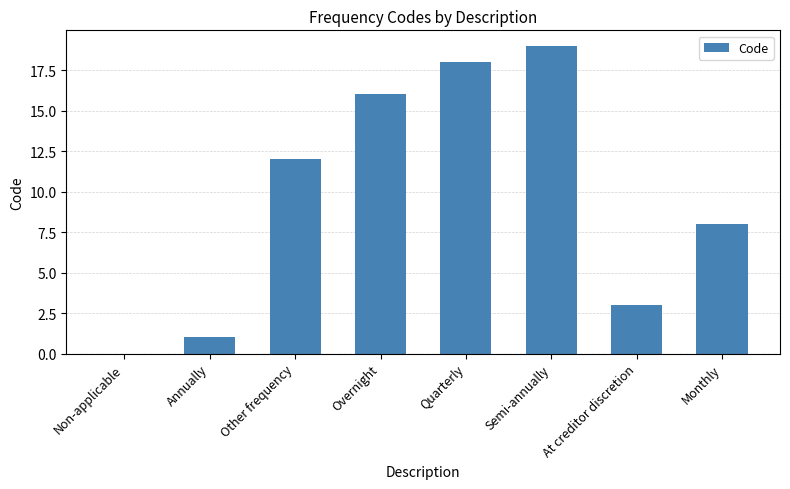

How many data points does each series have?

8